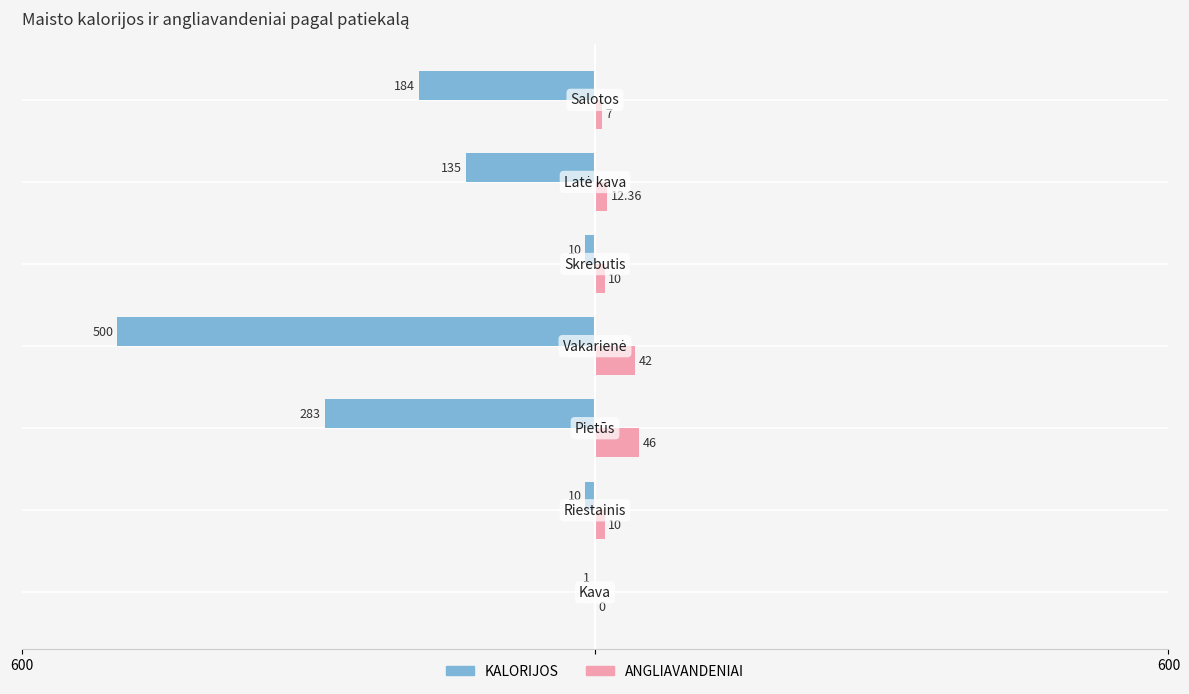

Rank the series by their maximum value, from lowest to highest.

KALORIJOS, ANGLIAVANDENIAI